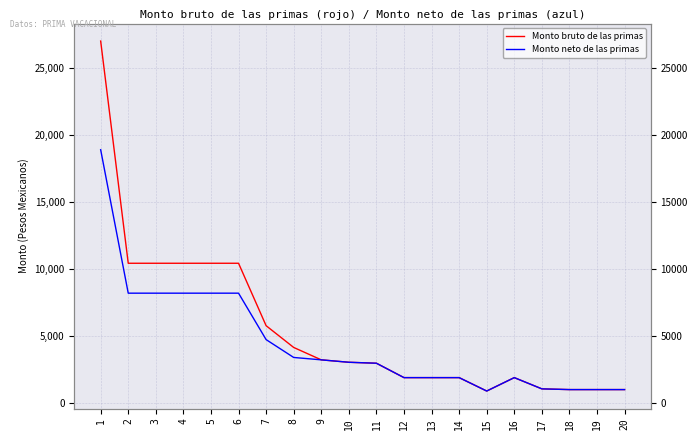

Which series has the largest total across all categories?

Monto bruto de las primas